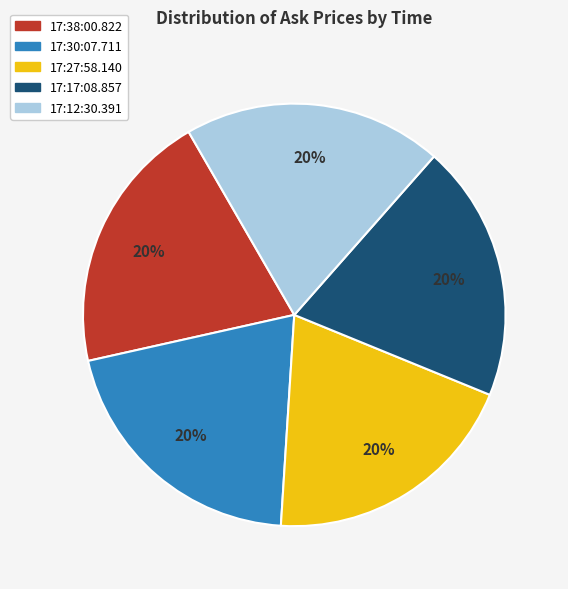

How many slices are in this pie chart?

5